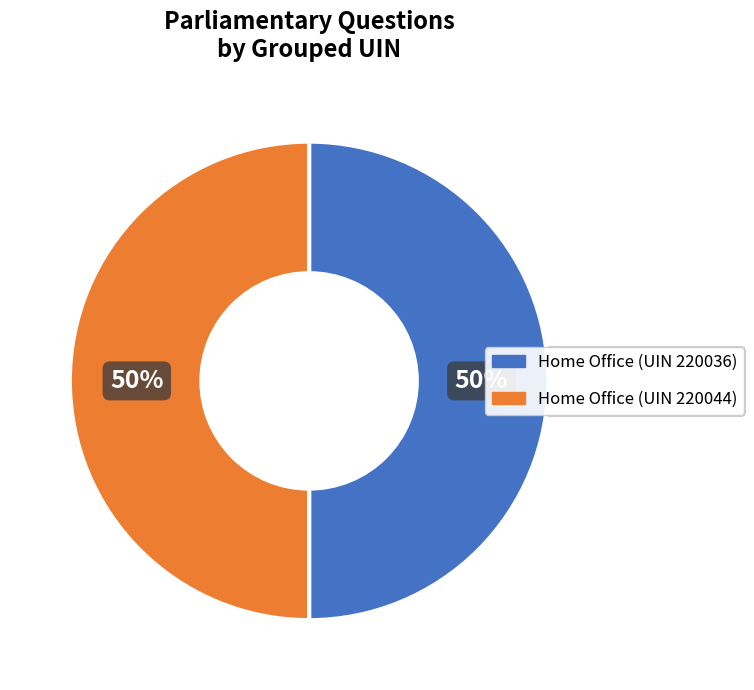

Is it true that Home Office (UIN 220044) is 43% of the pie?

False